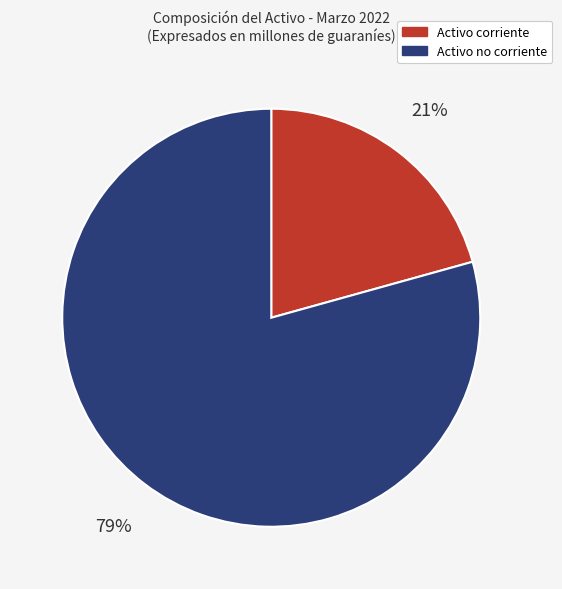

To the nearest percent, what percentage of the pie is Activo corriente?

21%